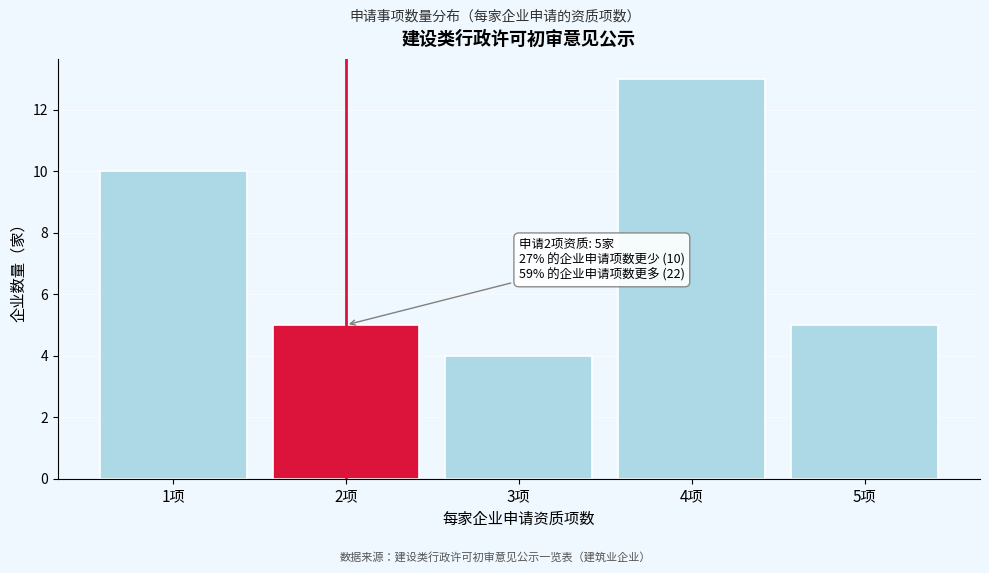

Reading left to right, extract all data points from this chart.

10	5	4	13	5